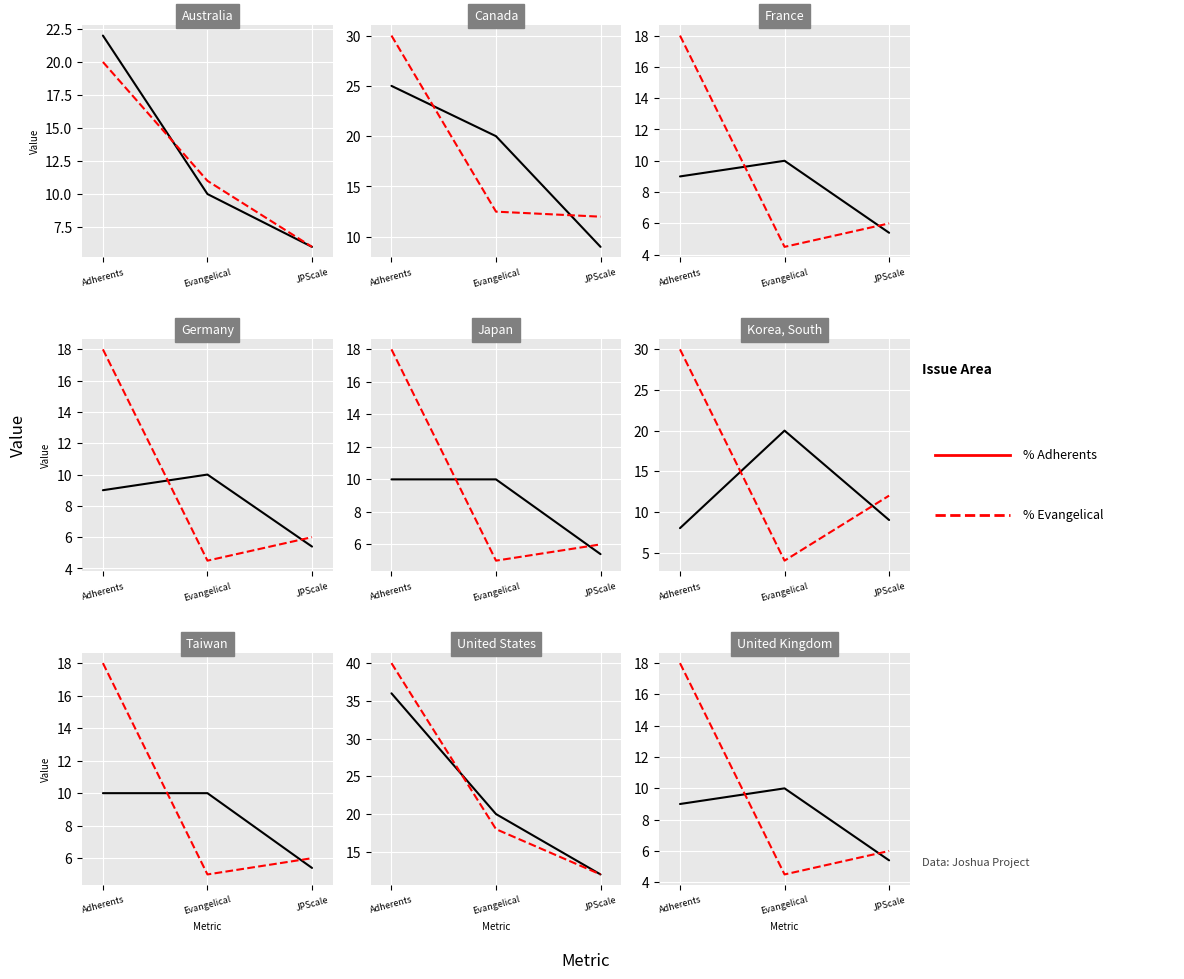

How many distinct data groups are displayed?

2